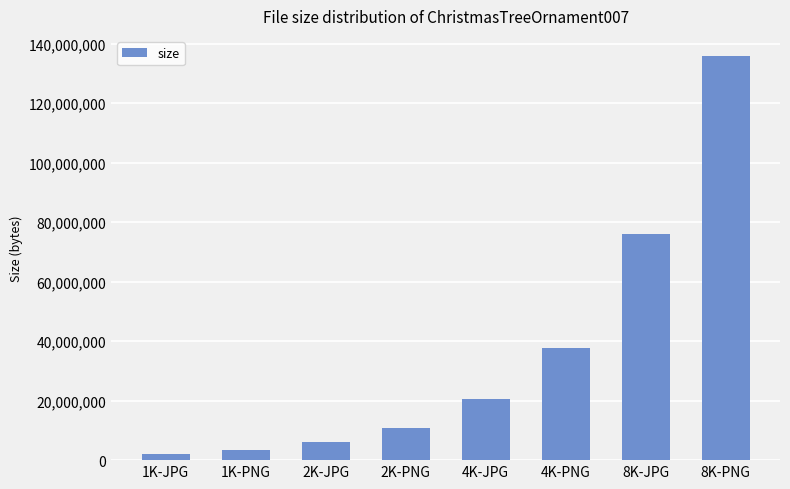

How many data points are less than 20422941?

4